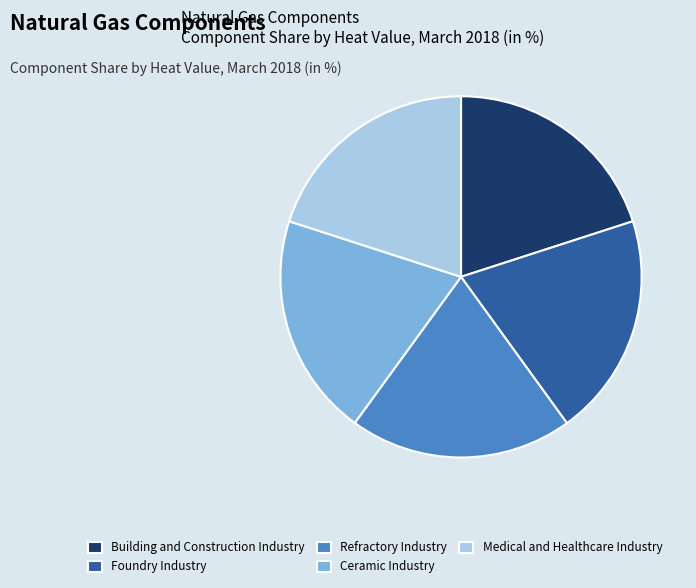

Is Refractory Industry the majority of the pie?

No